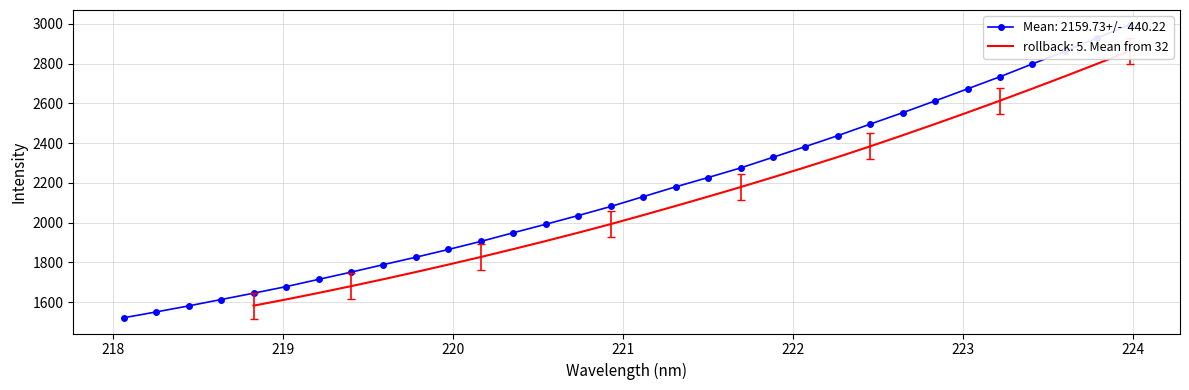

What position from the right is 219.3979?

25